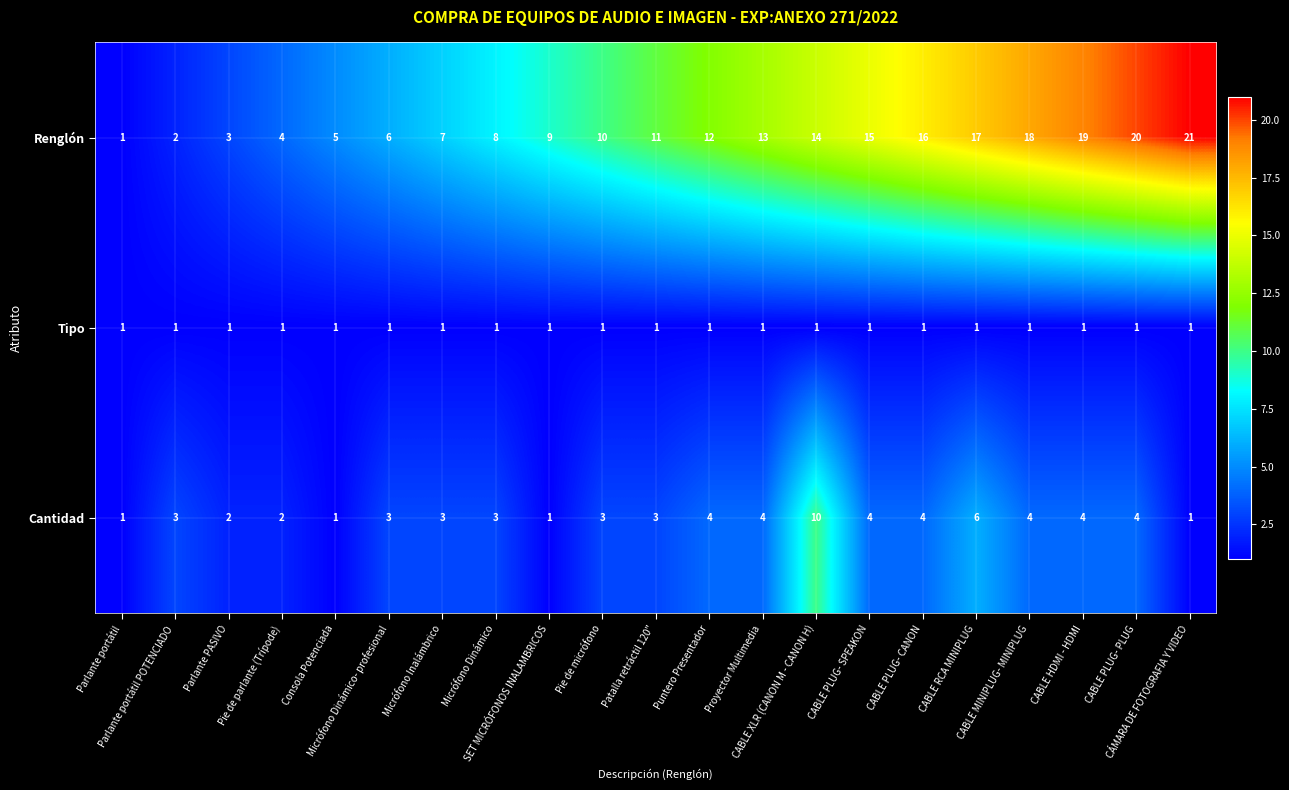

What is the maximum value for Renglón?

21